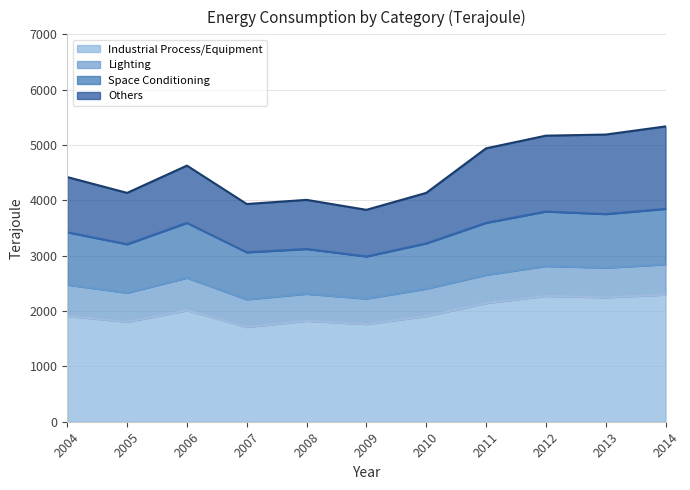

At which category is the sum across all series the highest?

2014